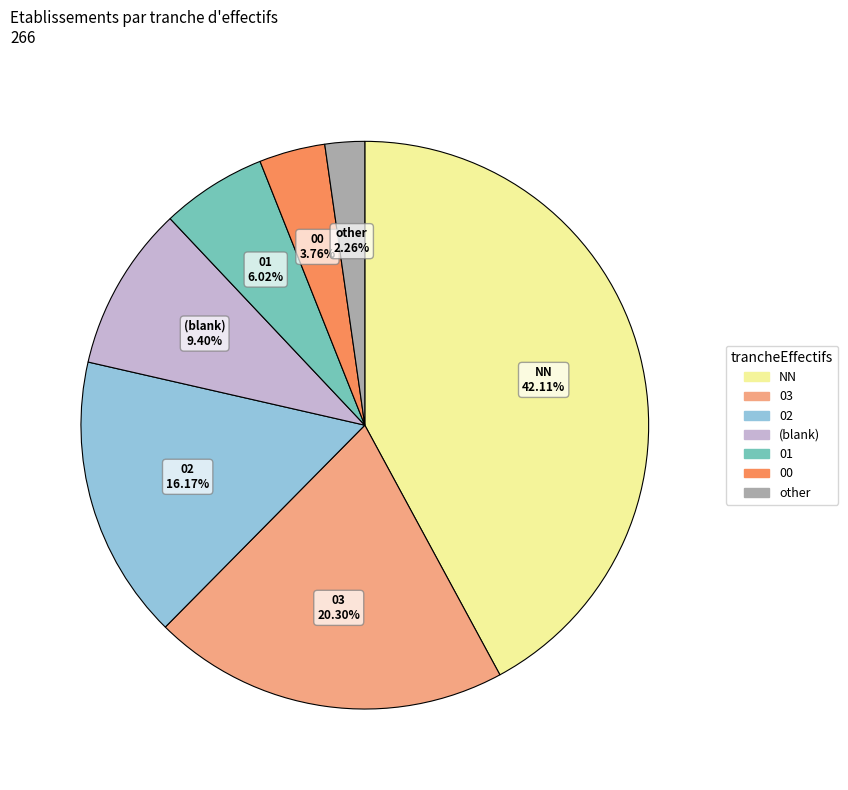

Is there a majority slice in this chart?

No